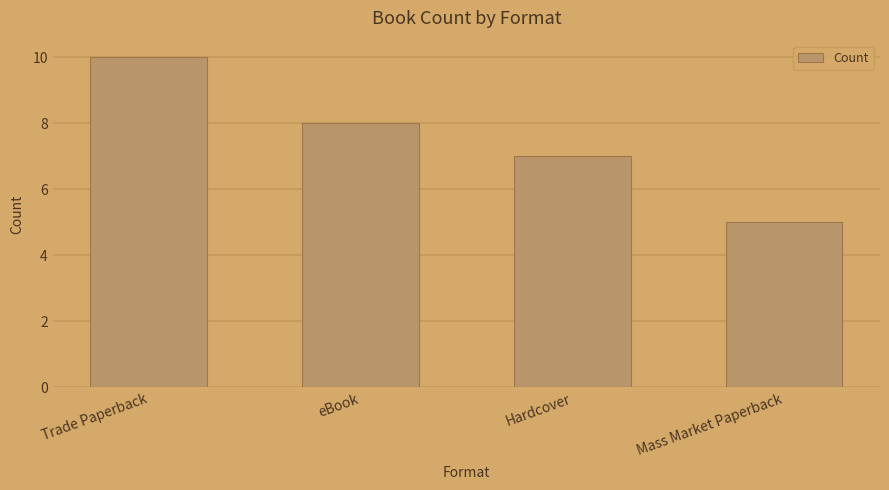

Is it true that the value at Trade Paperback is 14?

False